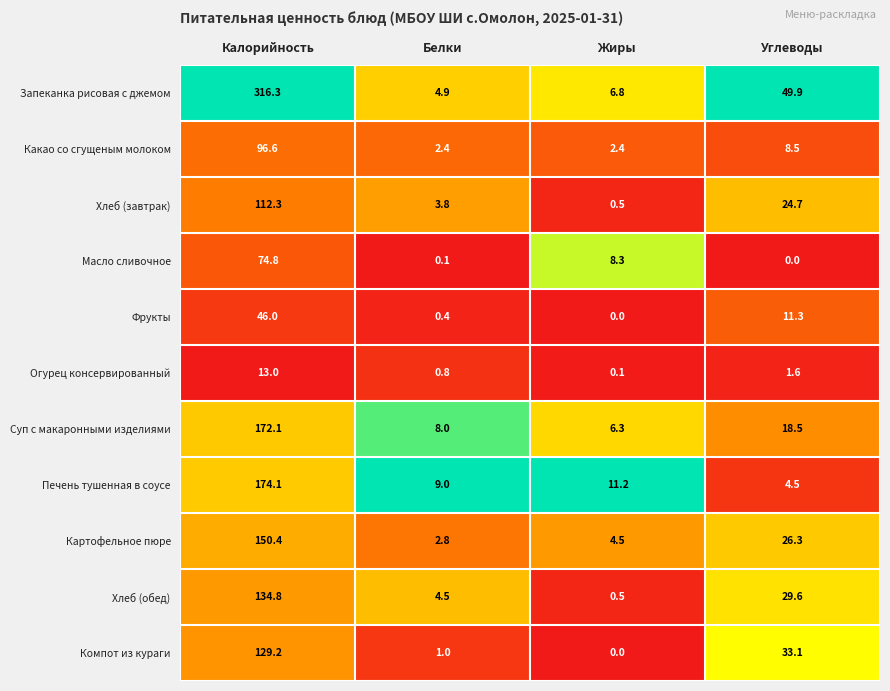

Which series changed the most between Белки and Углеводы?

Запеканка рисовая с джемом